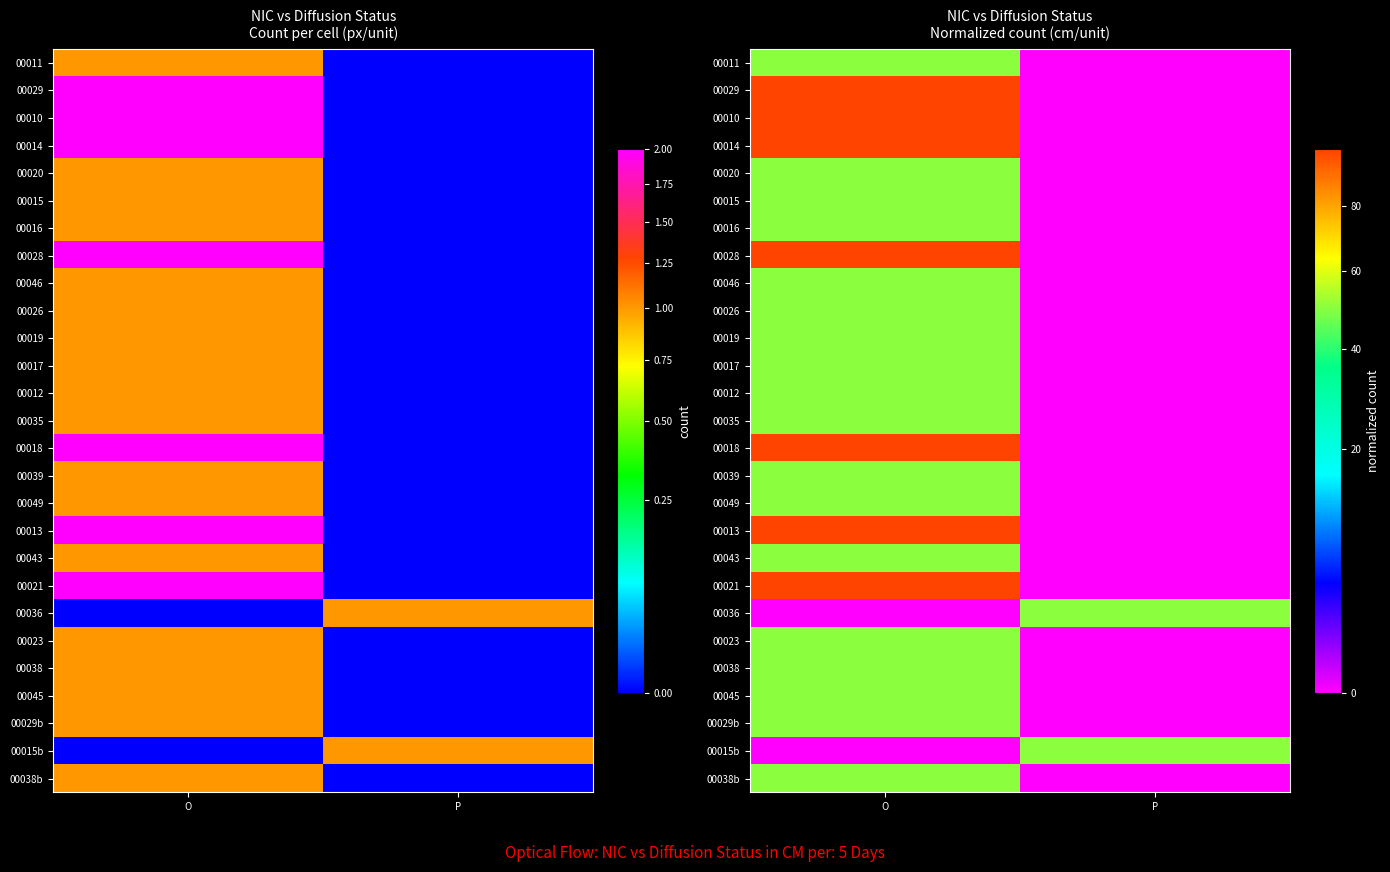

List the series in order of their peak value, lowest first.

00011, 00020, 00015, 00016, 00046, 00026, 00019, 00017, 00012, 00035, 00039, 00049, 00043, 00036, 00023, 00038, 00045, 00029b, 00015b, 00038b, 00029, 00010, 00014, 00028, 00018, 00013, 00021